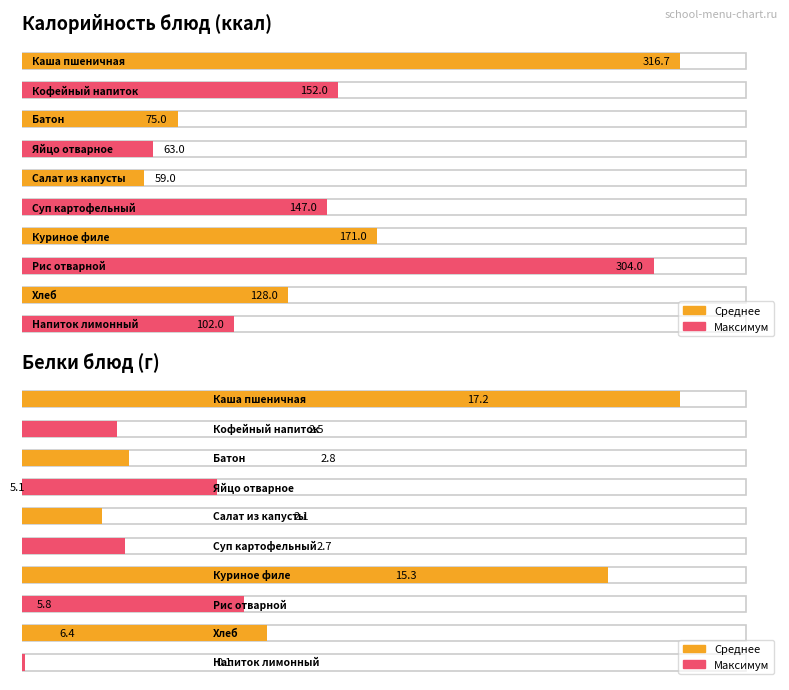

Which series has the widest spread of values?

Калорийность